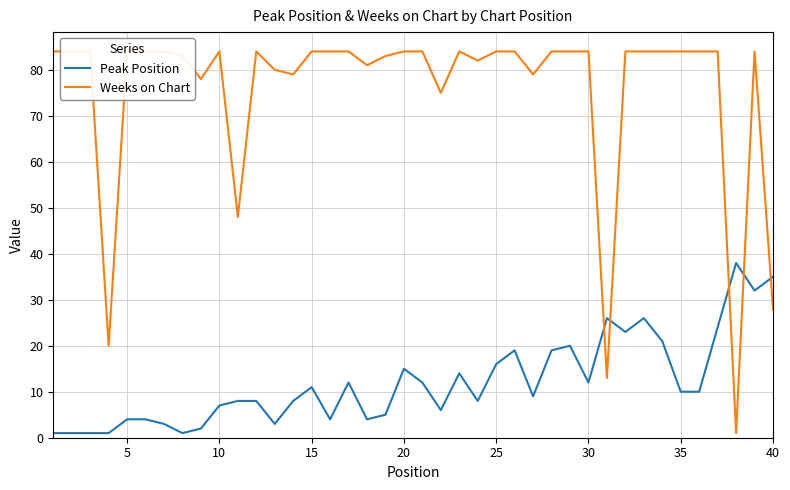

True or false: Peak Position has a value of 11 at 10.

False